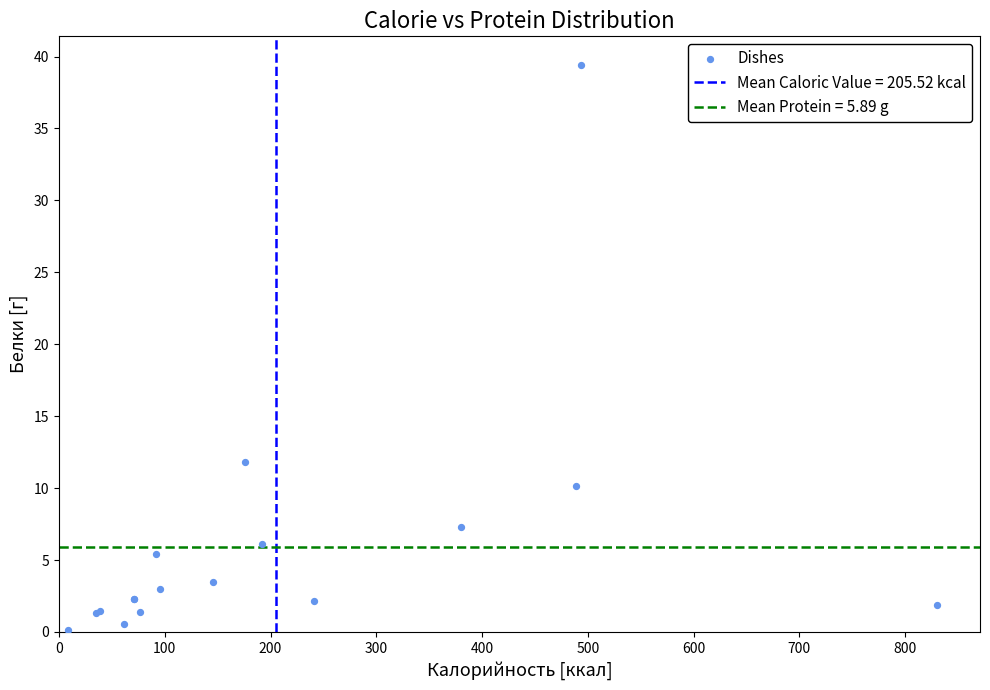

What Y value in the scatter plot is closest to 19?

11.8